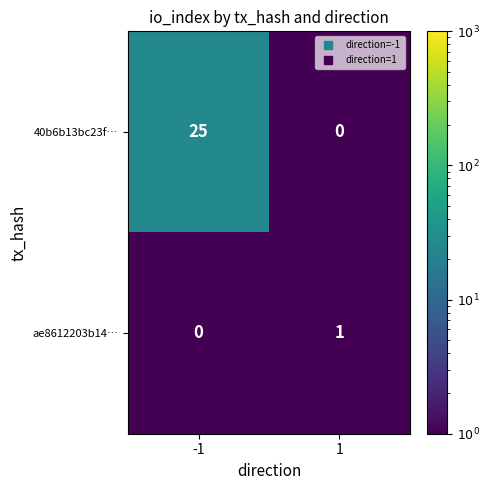

Count the number of data series in this chart.

2